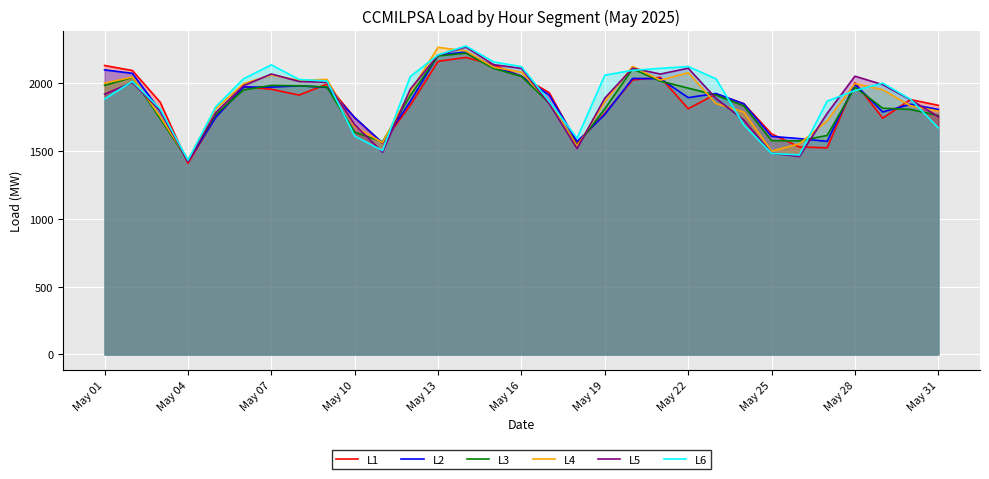

Which series has the largest total across all categories?

L6